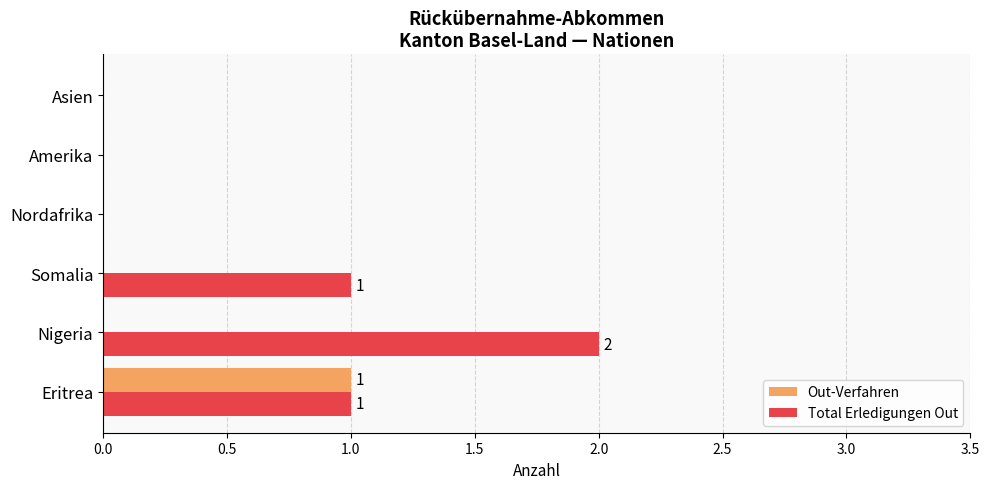

True or false: Total Erledigungen Out has a value of 2 at Nigeria.

True